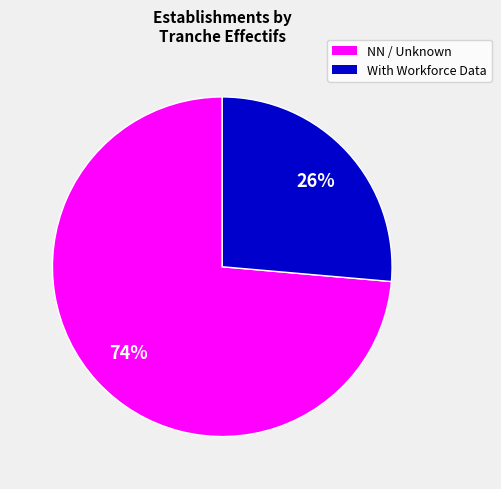

Approximately how many times larger is the value at NN / Unknown compared to With Workforce Data?

2.8